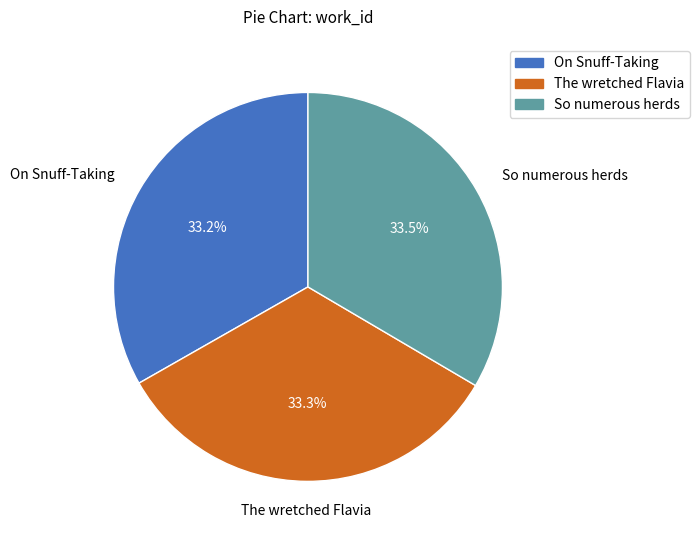

What percentage do So numerous herds and On Snuff-Taking together represent?

66.7%